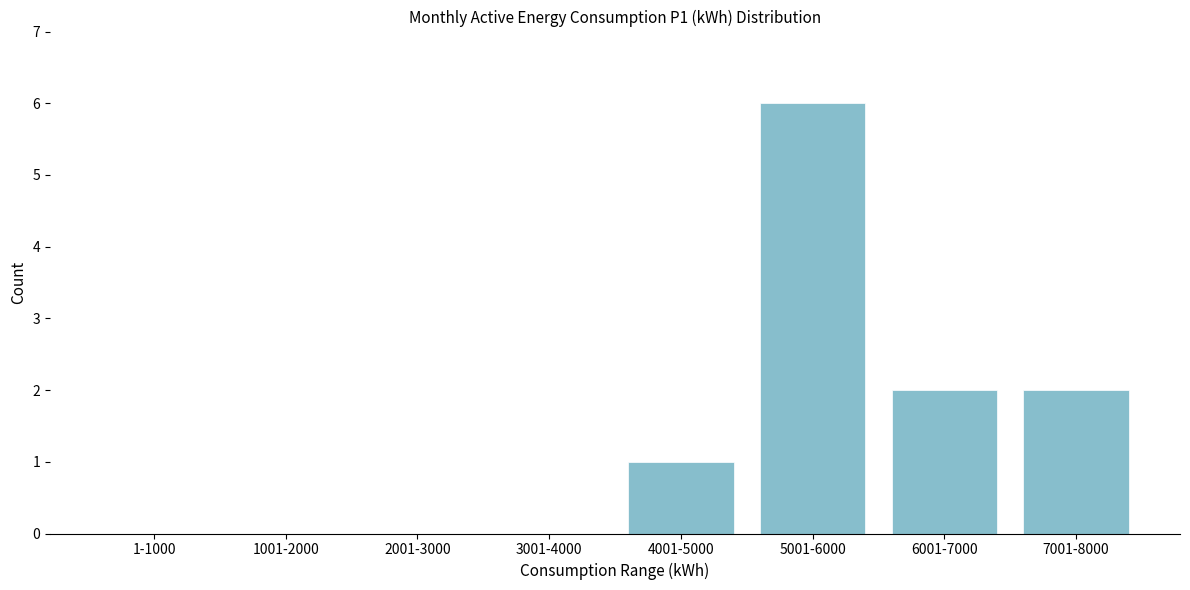

Reading left to right, list all the values displayed in this chart.

1-1000=0	1001-2000=0	2001-3000=0	3001-4000=0	4001-5000=1	5001-6000=6	6001-7000=2	7001-8000=2